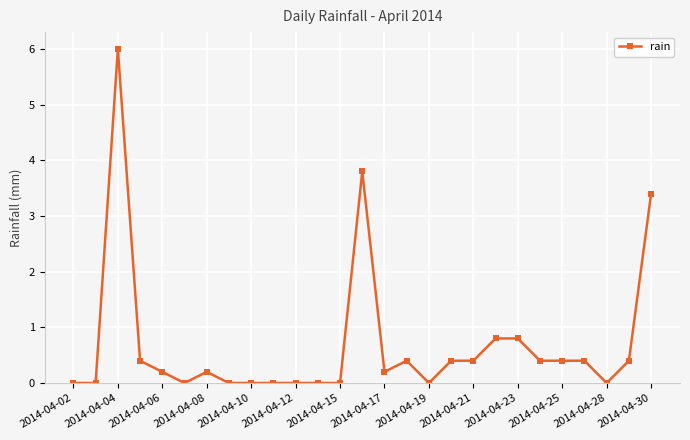

What is the sum of all values?

18.6